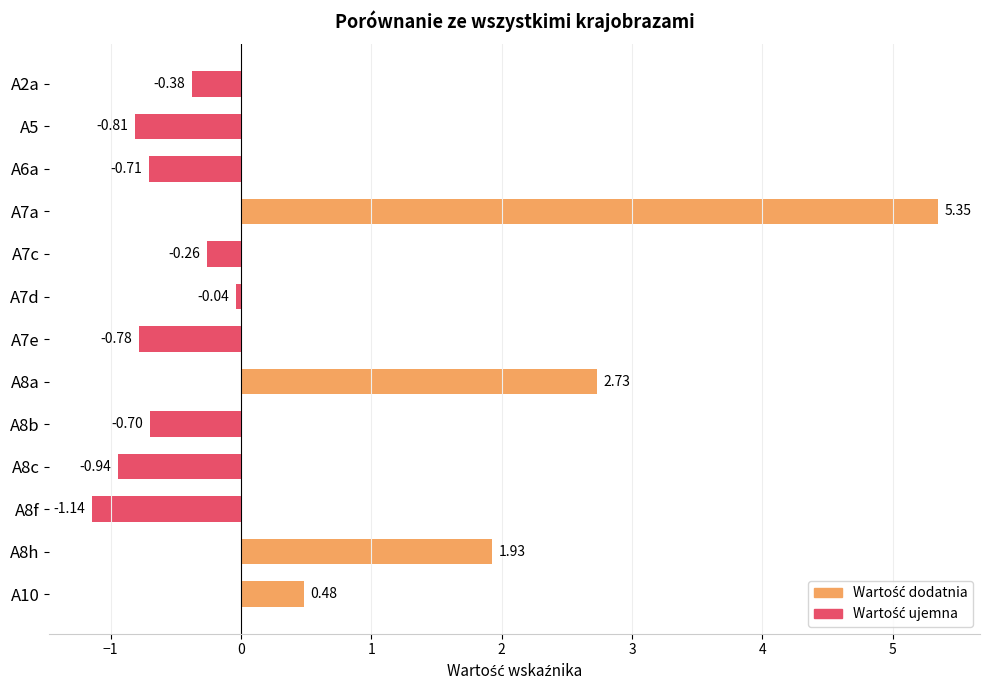

Which label corresponds to the largest value in the chart?

A7a